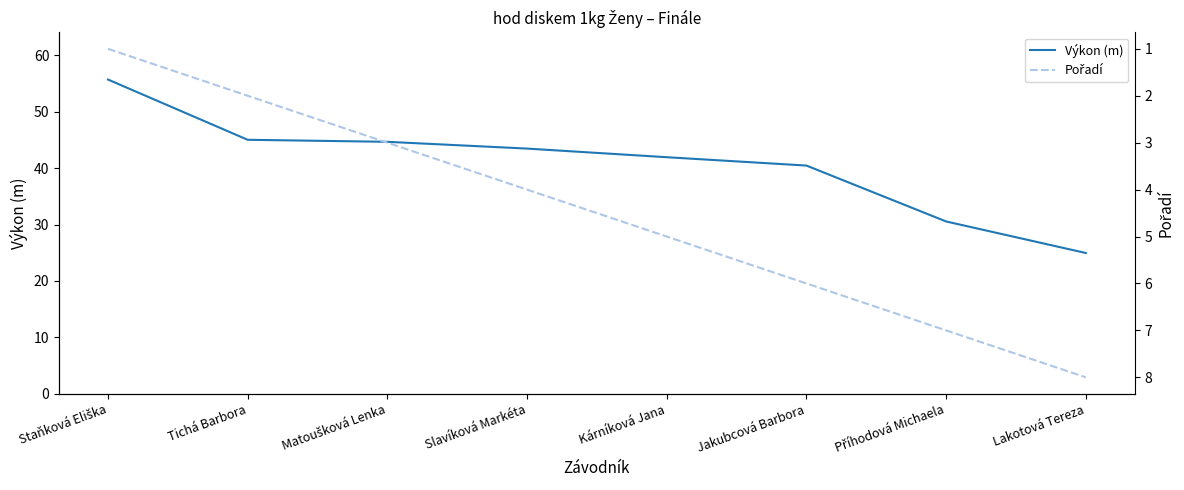

Which series changed the most between Slavíková Markéta and Jakubcová Barbora?

Výkon (m)